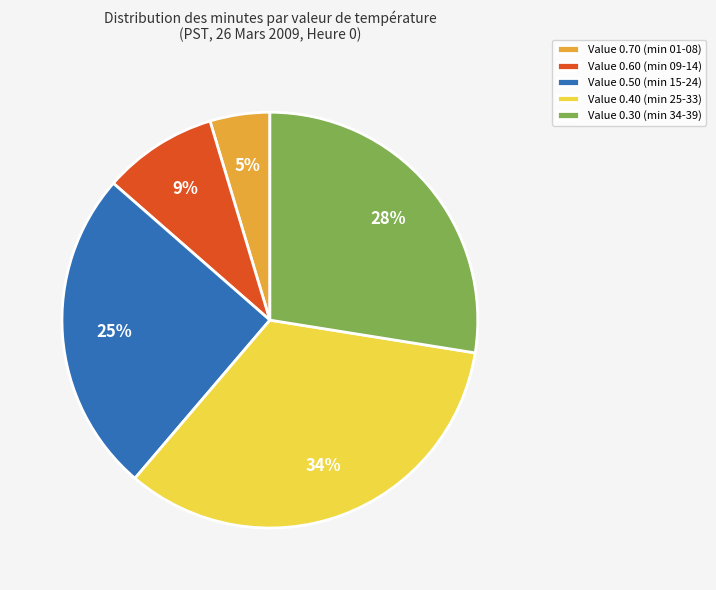

Does any single category account for the majority?

No